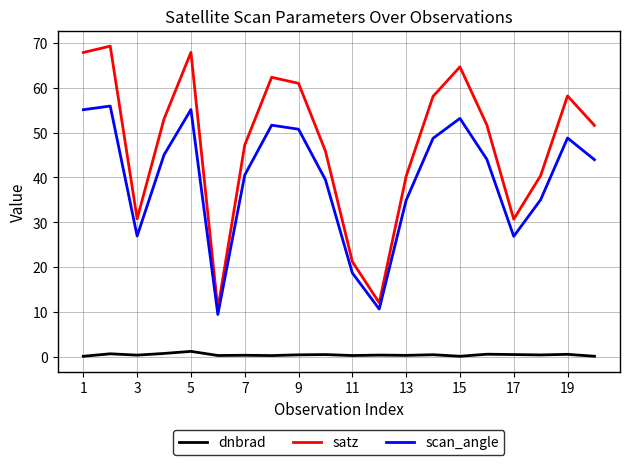

What is the difference between the maximum and minimum values in the scan_angle series?

46.5